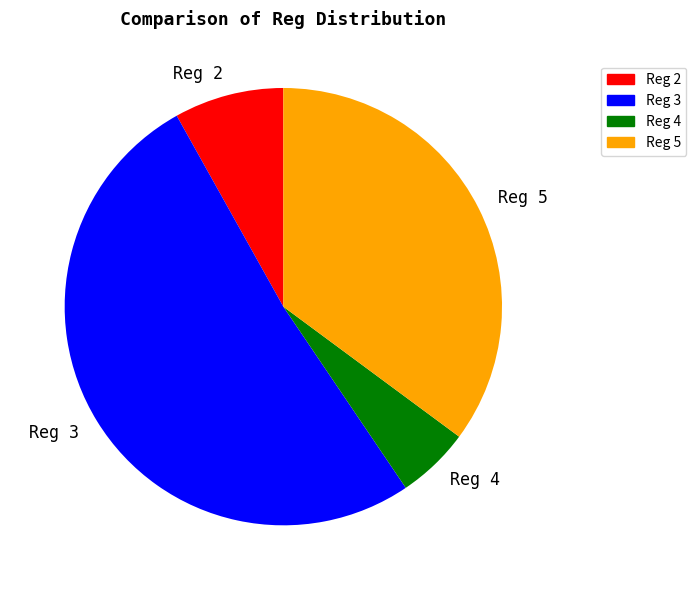

Count the number of slices in the pie.

4